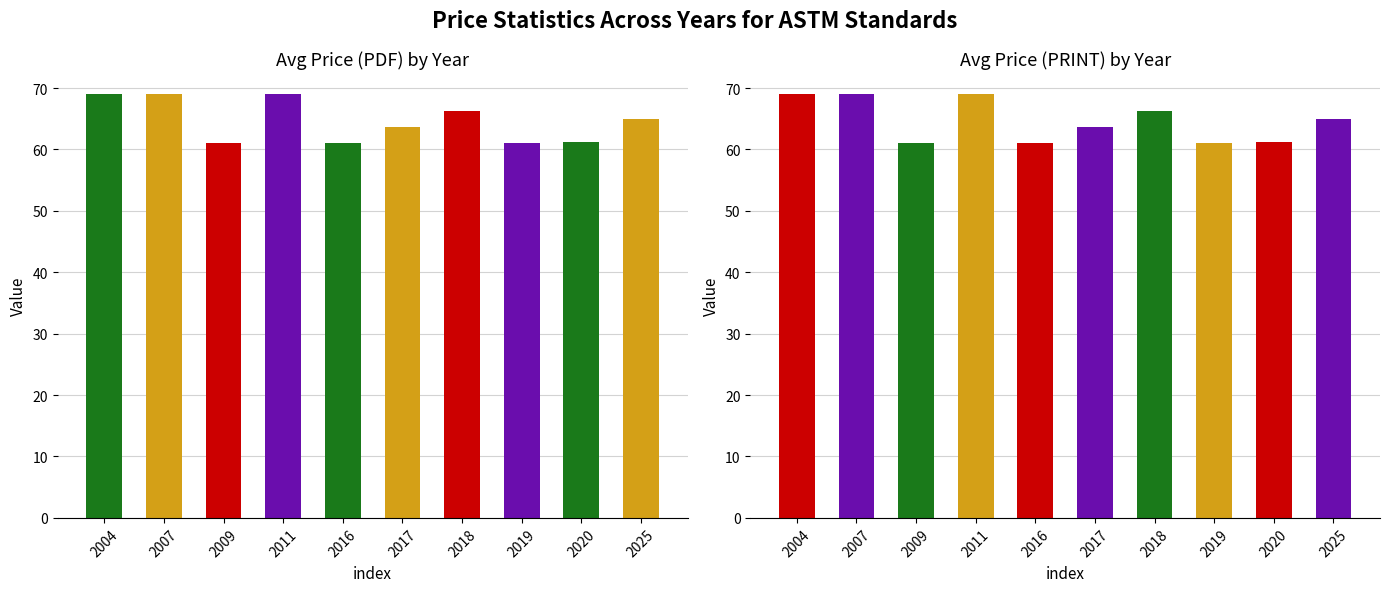

List the series in order of their peak value, highest first.

Avg Price (PDF), Avg Price (PRINT)